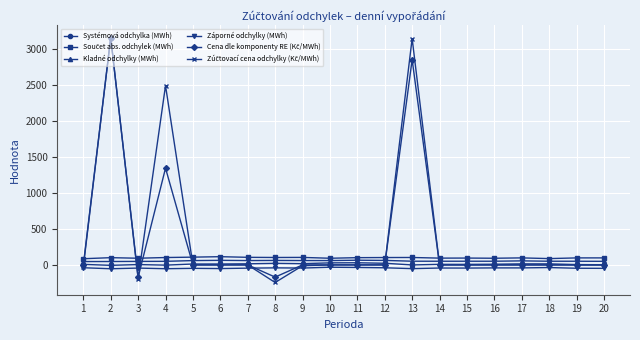

Does the chart display data point markers on the line(s)?

Yes